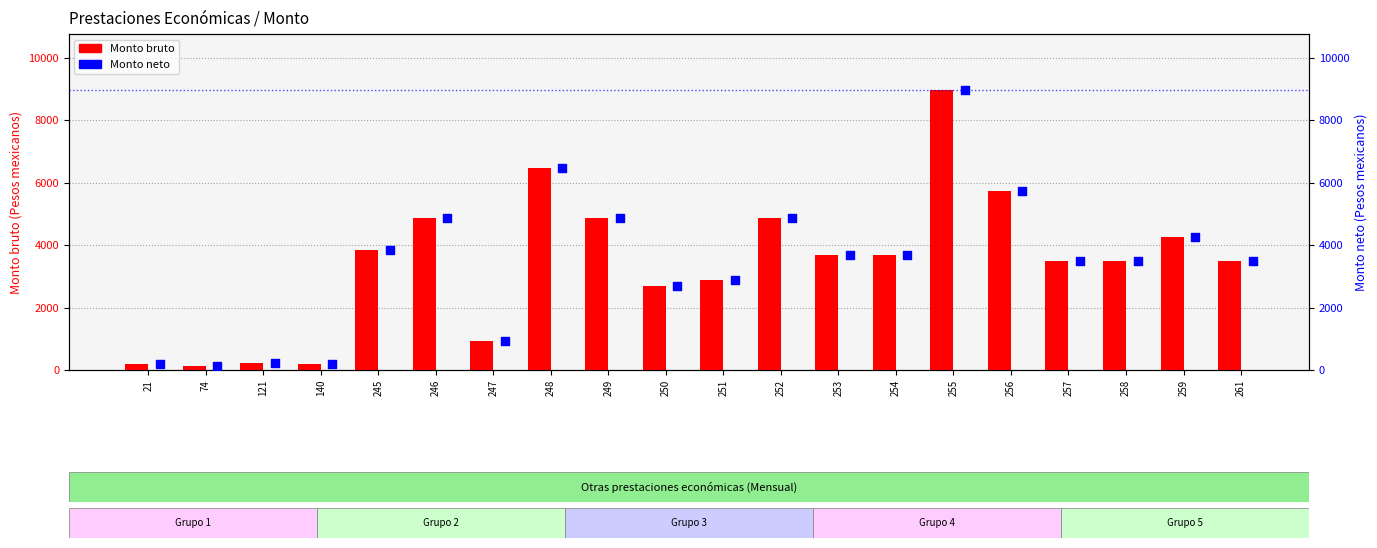

Which series contains the lowest Y value?

Monto bruto